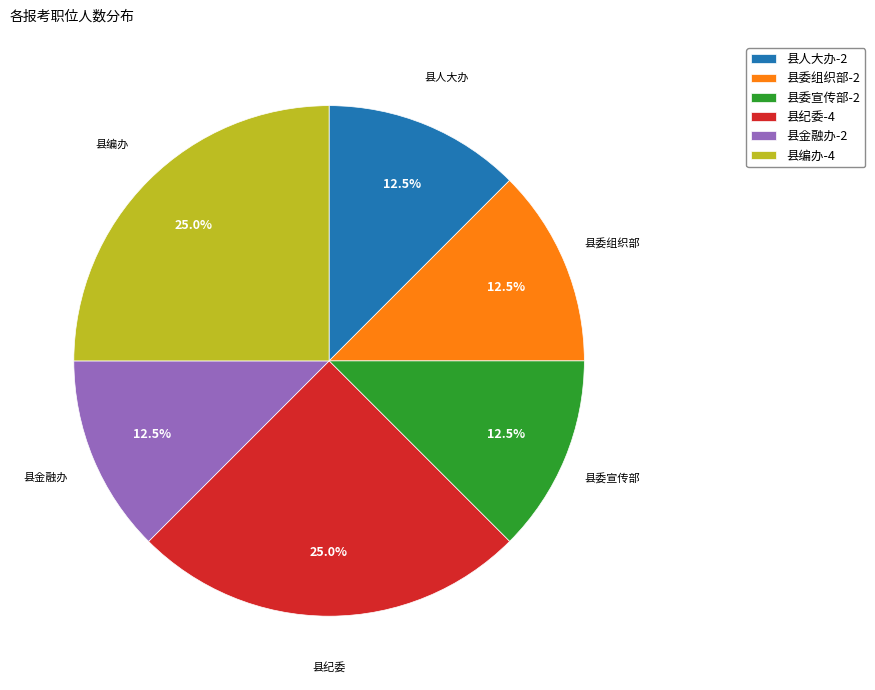

Approximately how many times larger is the value at 县纪委 compared to 县编办?

1.0